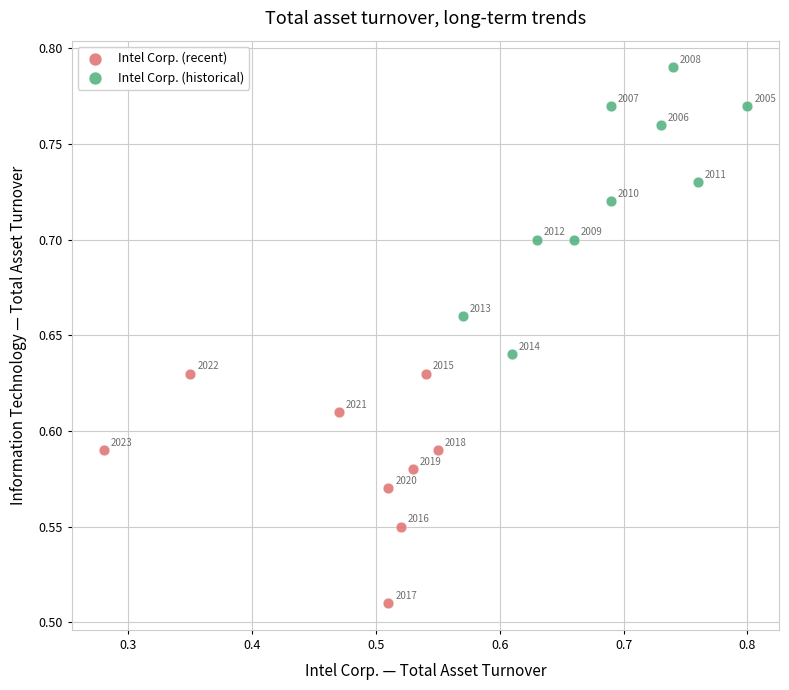

Which series reaches the maximum Y coordinate?

Intel Corp. (historical)